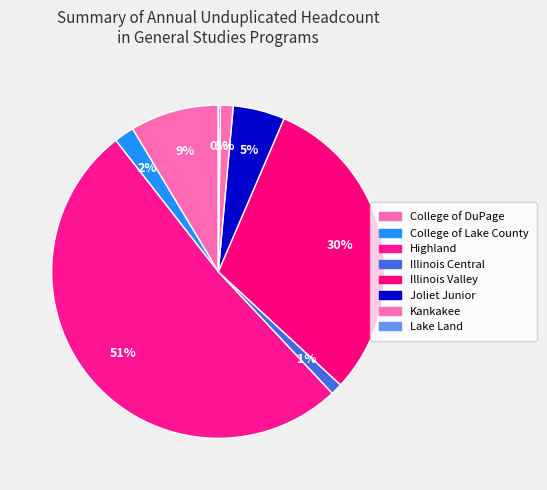

What is the smallest slice in the pie chart?

Lake Land